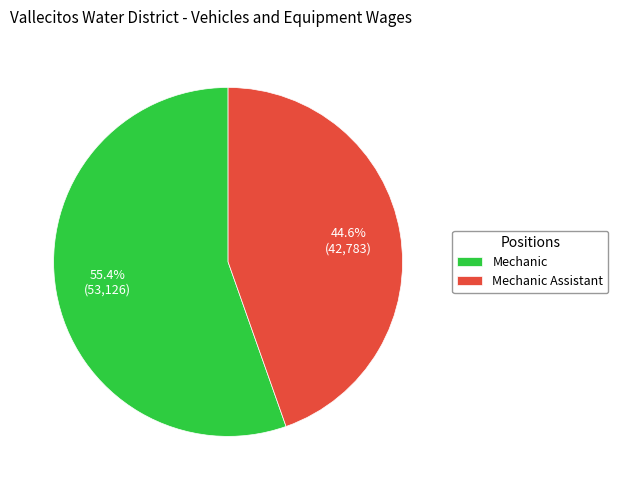

What is the smallest slice in the pie chart?

Mechanic Assistant